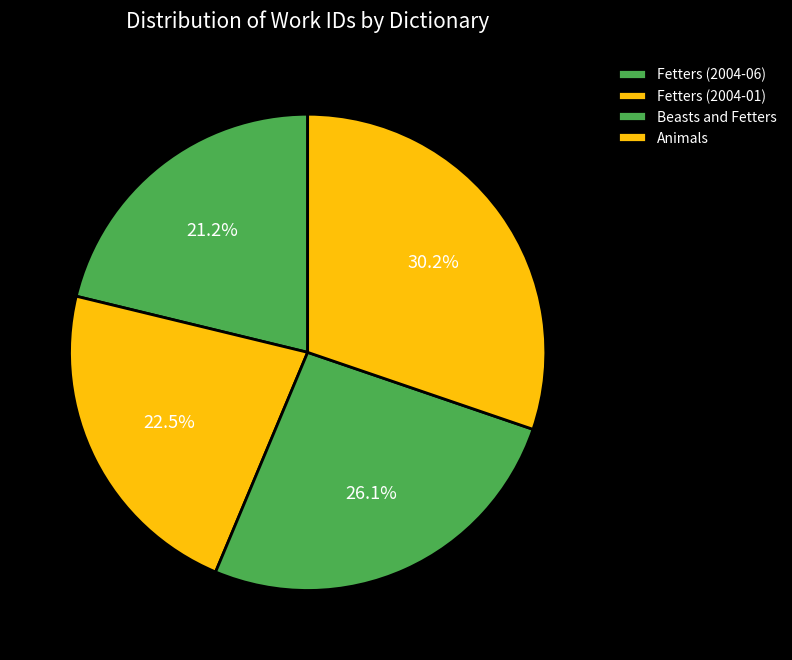

Which slice is the largest?

Animals